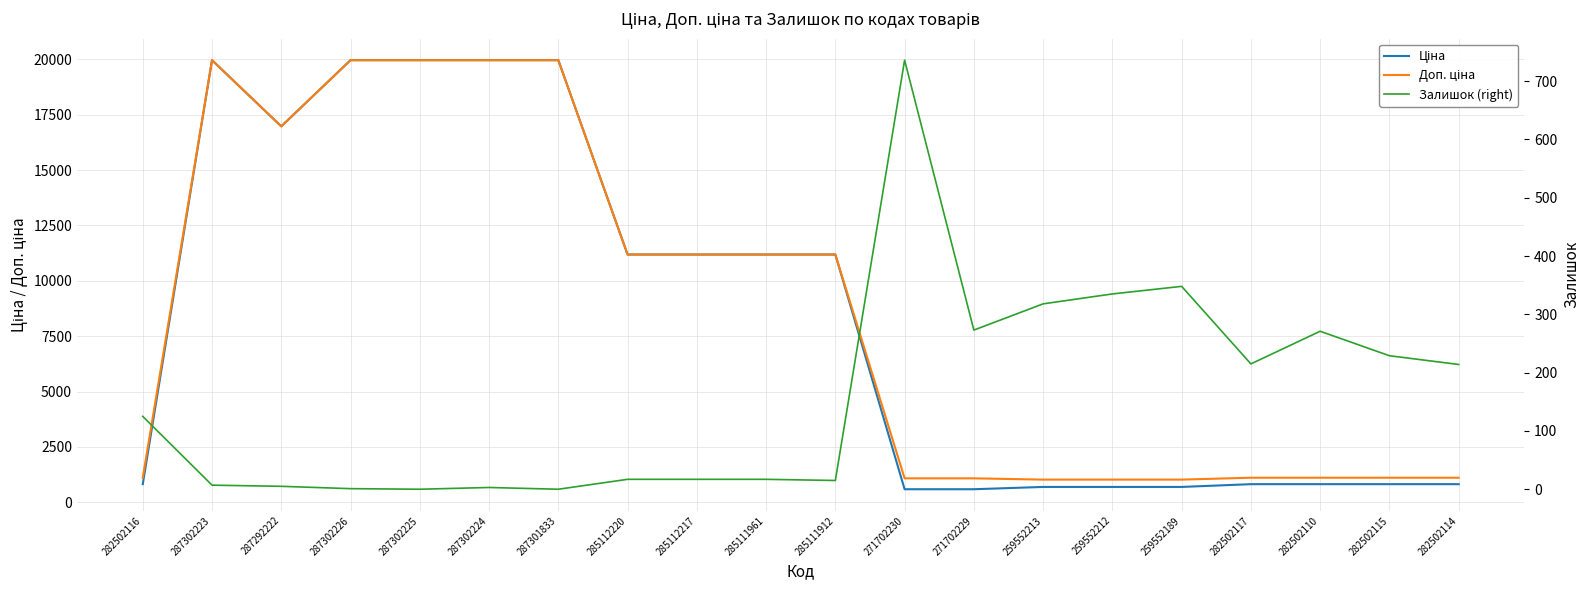

Is this an area chart (filled region under the line)?

No